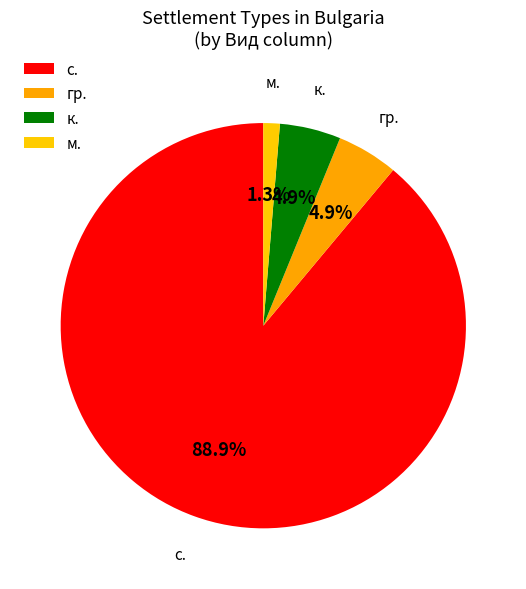

How many segments does this pie chart have?

4